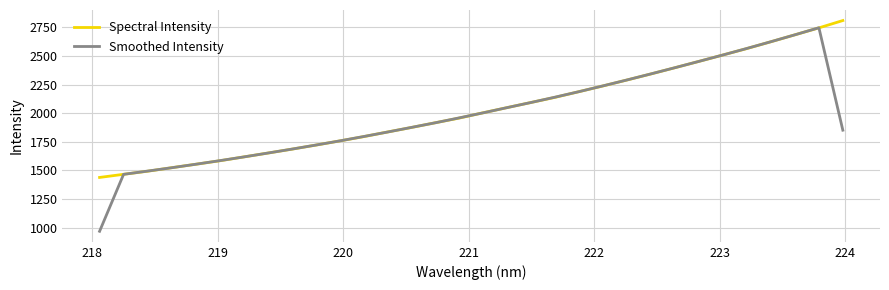

What is the smallest value displayed?

968.3